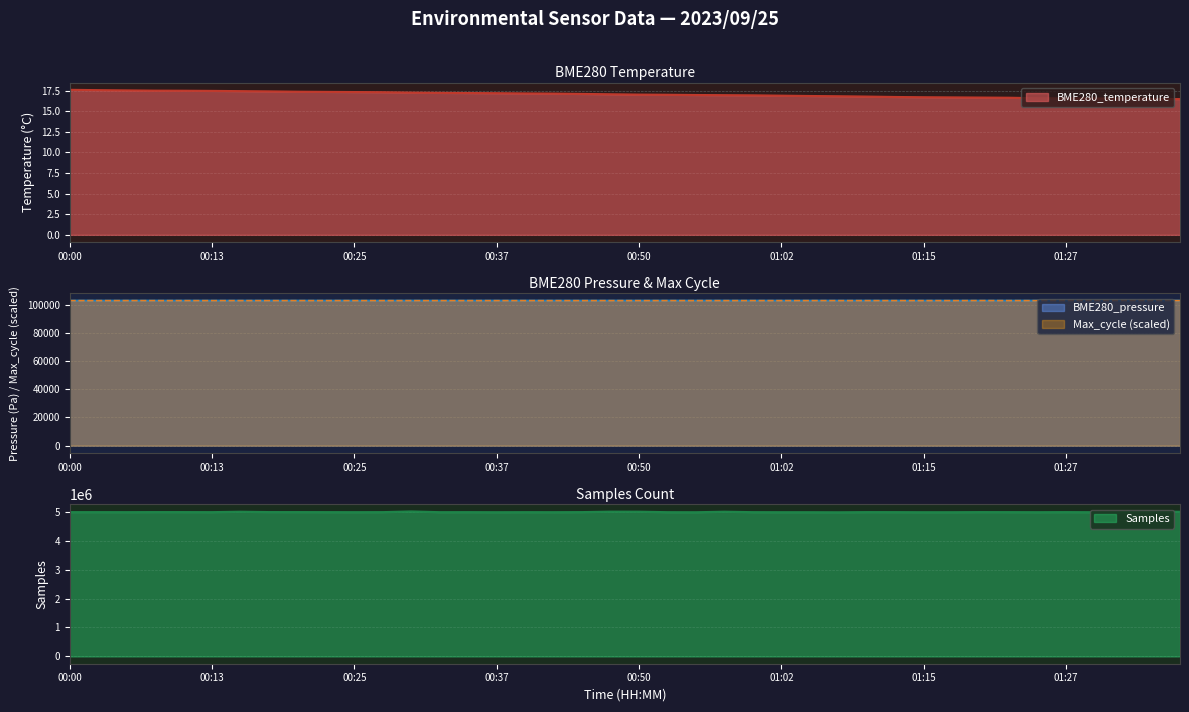

True or false: Max_cycle and Samples cross at least once.

False